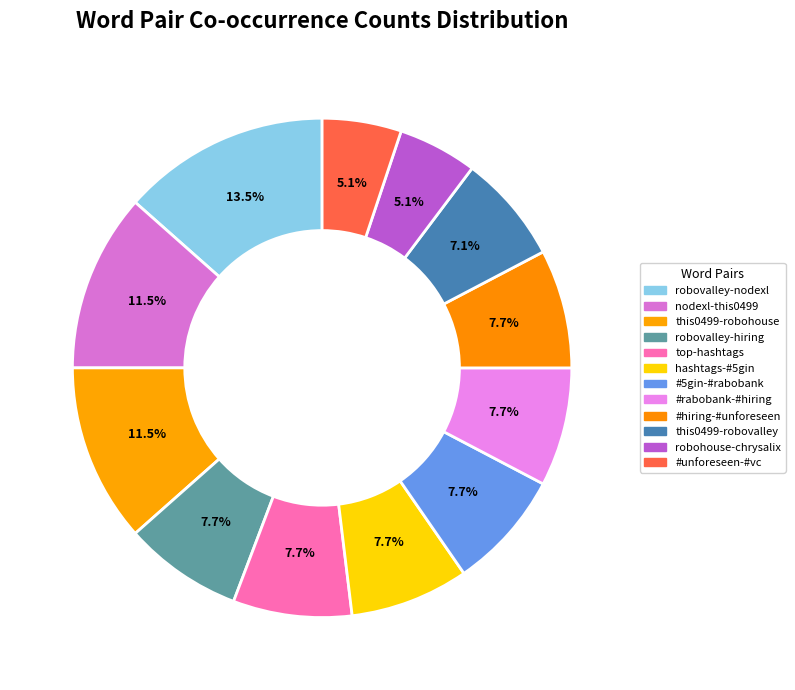

How many slices are in this pie chart?

12